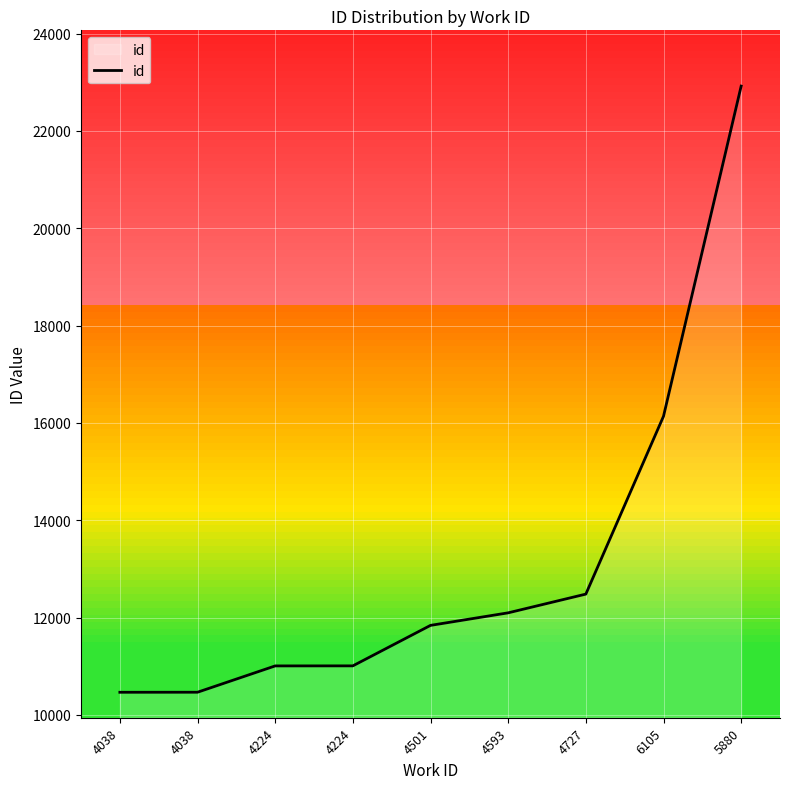

List the labels in order of value, smallest first.

4038, 4038, 4224, 4224, 4501, 4593, 4727, 6105, 5880